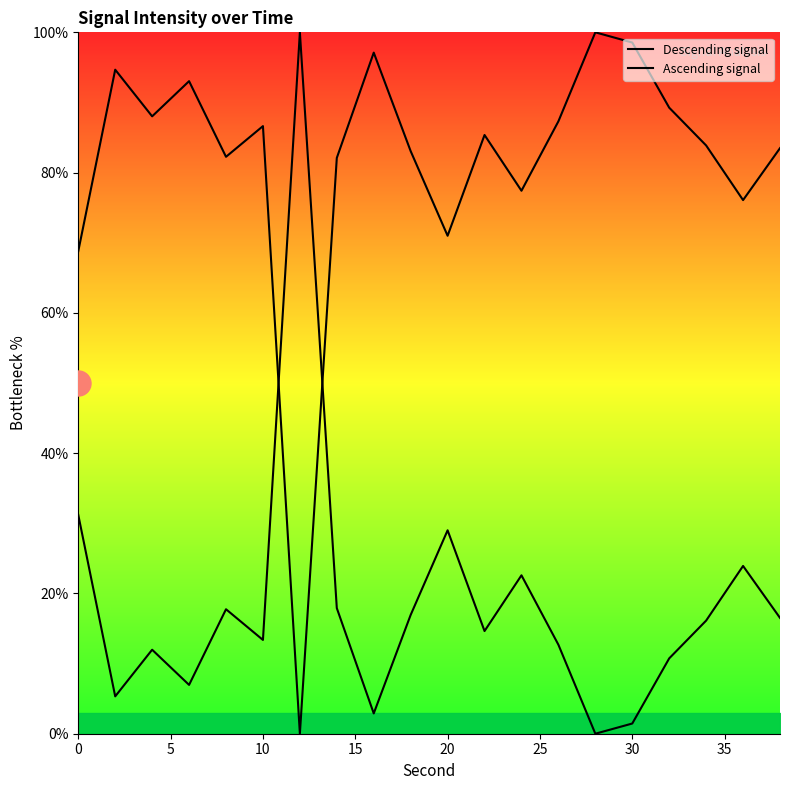

What is the value of the Ascending signal point at the 17th from the left?

89.3